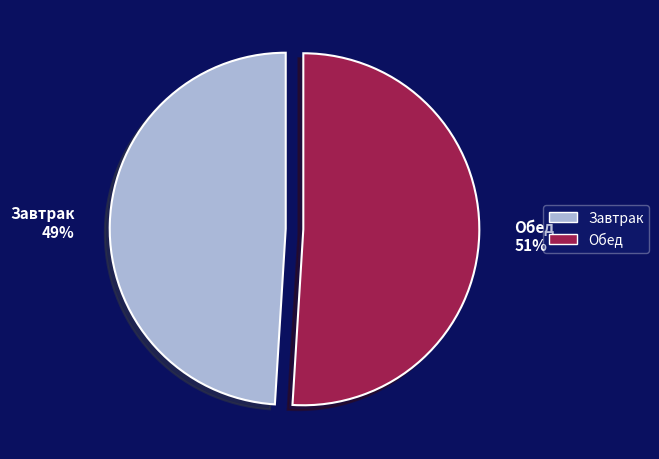

Combined, do Завтрак and Обед account for over 50%?

Yes